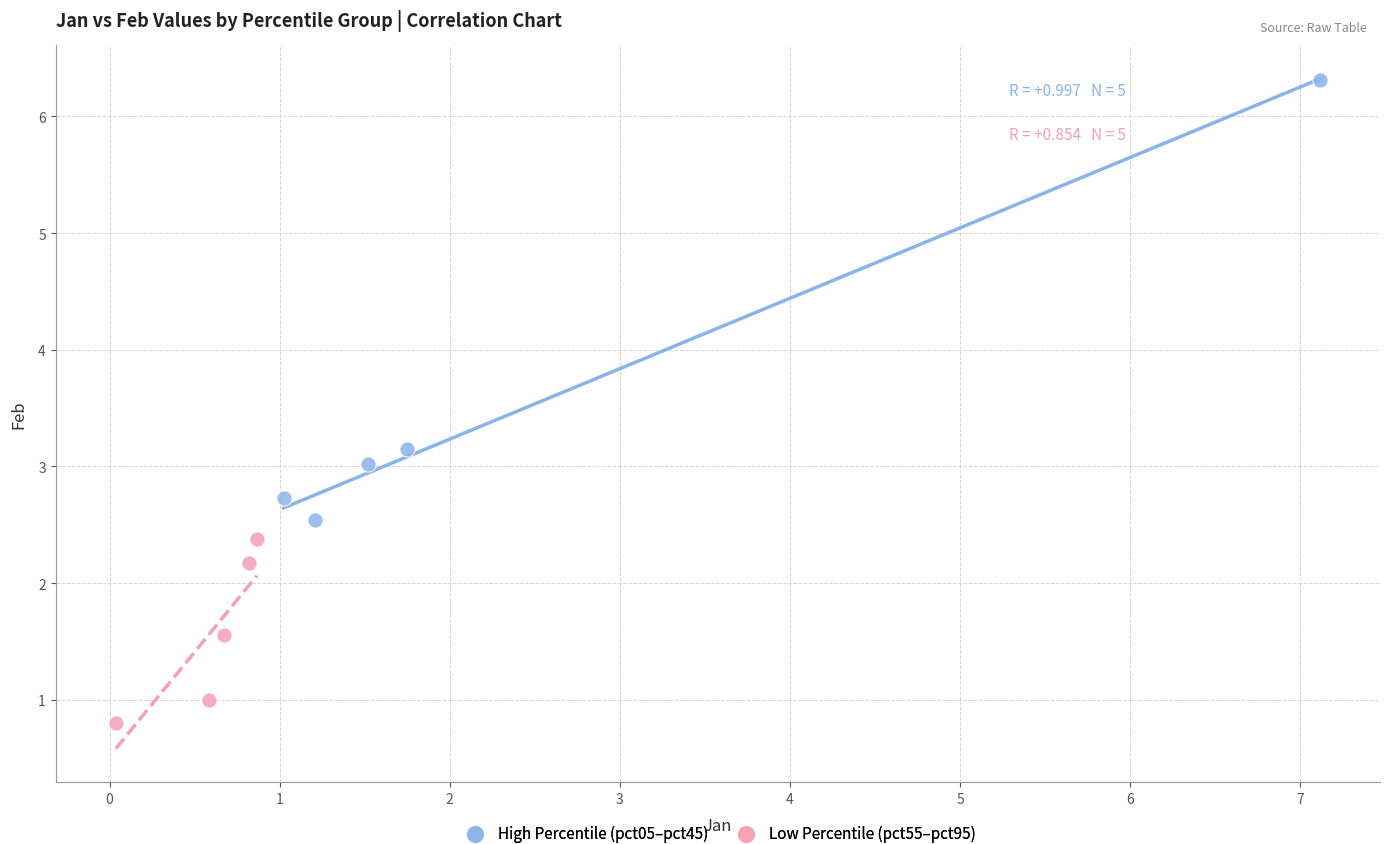

Which series reaches the minimum Y coordinate?

Low Percentile (pct55–pct95)